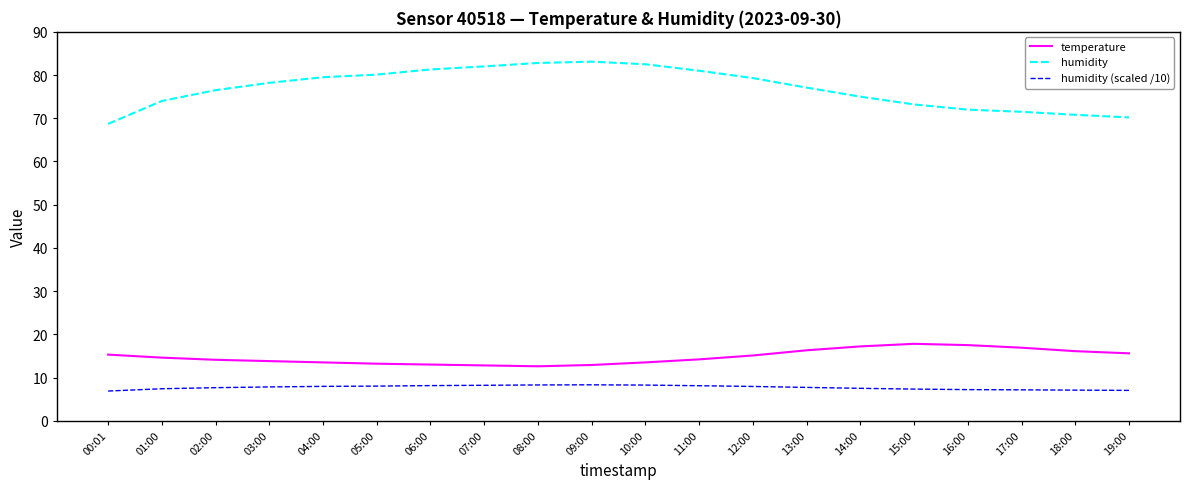

At 06:00, list the series in order from smallest to largest.

humidity (scaled /10), temperature, humidity